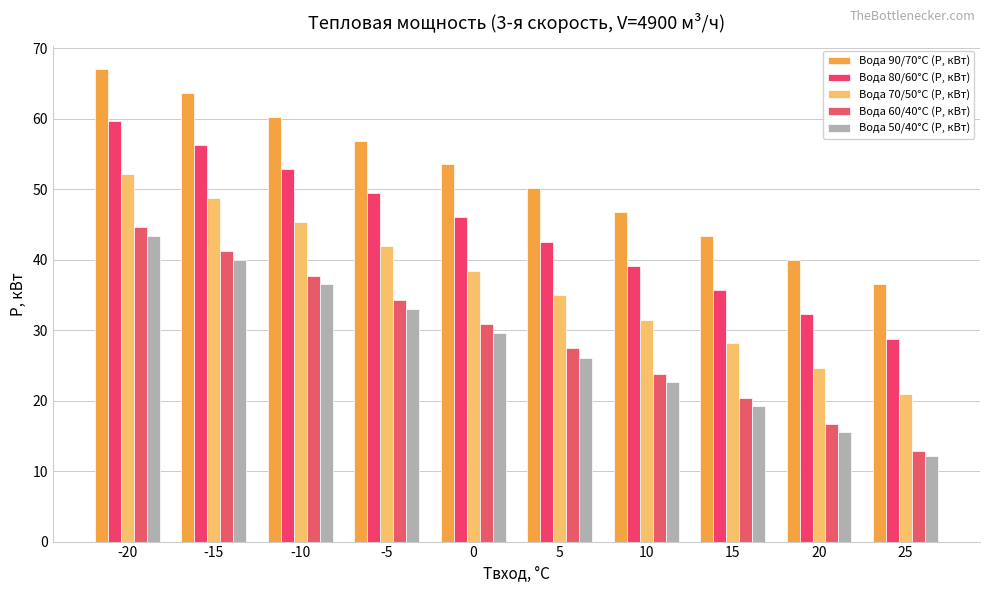

Reading left to right, list all the values displayed in this chart.

Вода 90/70°C (P, кВт): 67.0	63.6	60.2	56.8	53.5	50.1	46.7	43.3	39.9	36.5
Вода 80/60°C (P, кВт): 59.6	56.2	52.8	49.4	46.0	42.5	39.1	35.7	32.3	28.8
Вода 70/50°C (P, кВт): 52.1	48.7	45.3	41.9	38.4	35.0	31.5	28.1	24.6	21.0
Вода 60/40°C (P, кВт): 44.6	41.2	37.7	34.3	30.8	27.4	23.8	20.3	16.7	12.9
Вода 50/40°C (P, кВт): 43.3	39.9	36.5	33.0	29.6	26.1	22.7	19.2	15.6	12.1